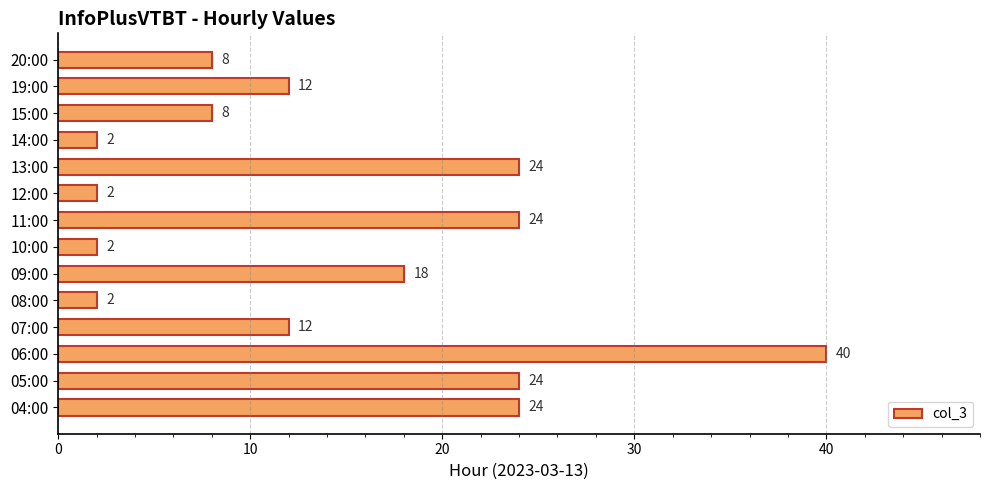

At which category does the chart reach its peak across all series?

06:00